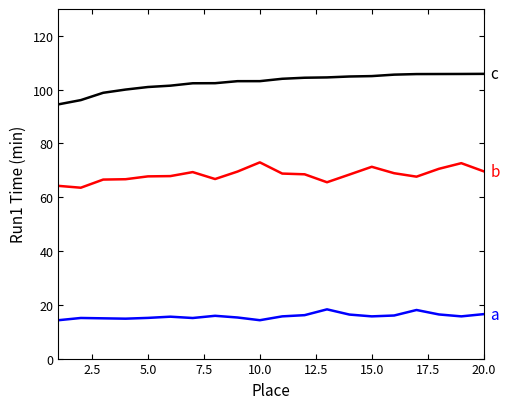

How many series are shown in this chart?

3